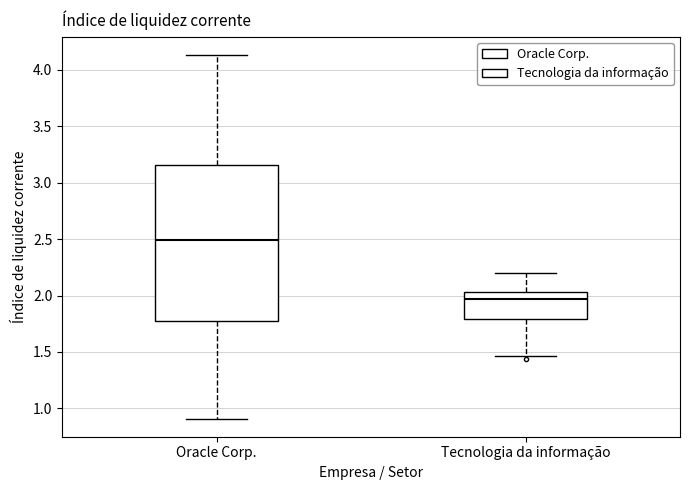

Which box has the highest median line?

Oracle Corp.